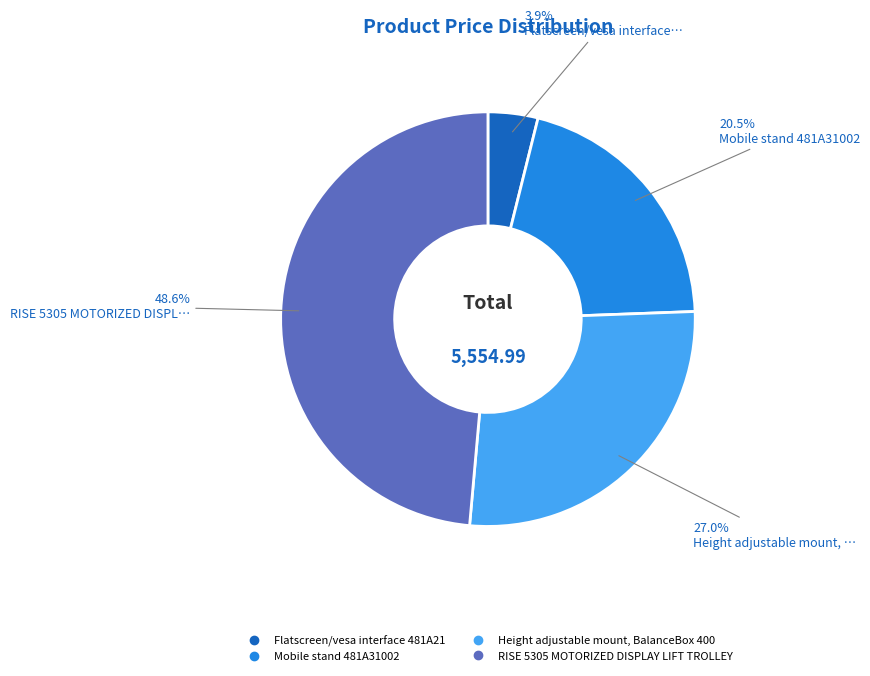

Is there a majority slice in this chart?

No